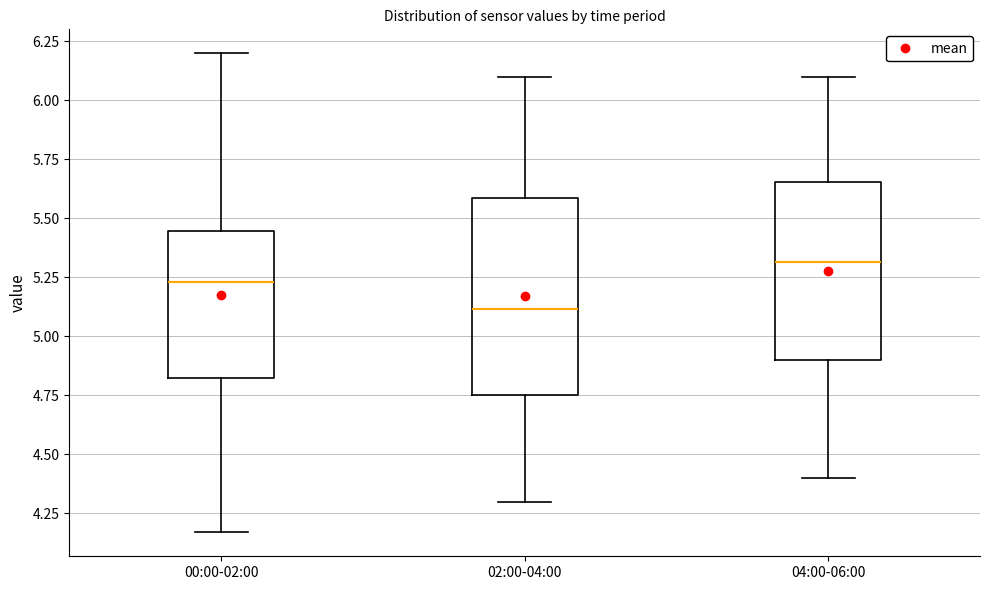

Where does the median line of the box for 02:00-04:00 sit on the y-axis? The values are not printed on the chart, so give them approximately, as read against the axis.

5.10